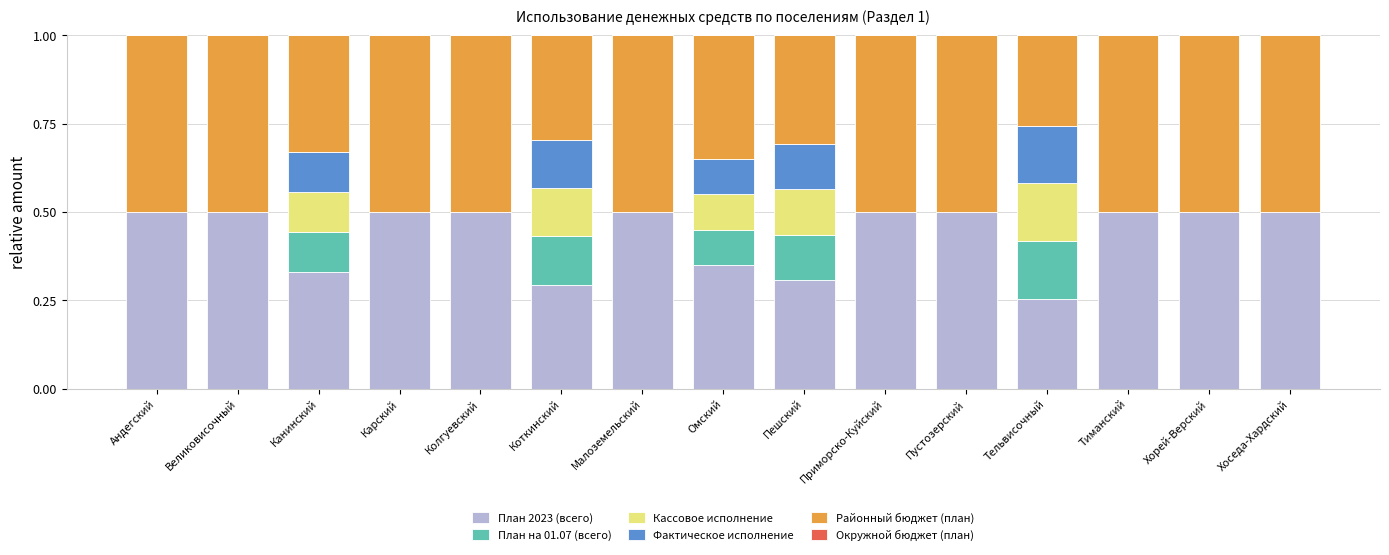

What is the highest value of the План 2023 (всего) series?

0.5